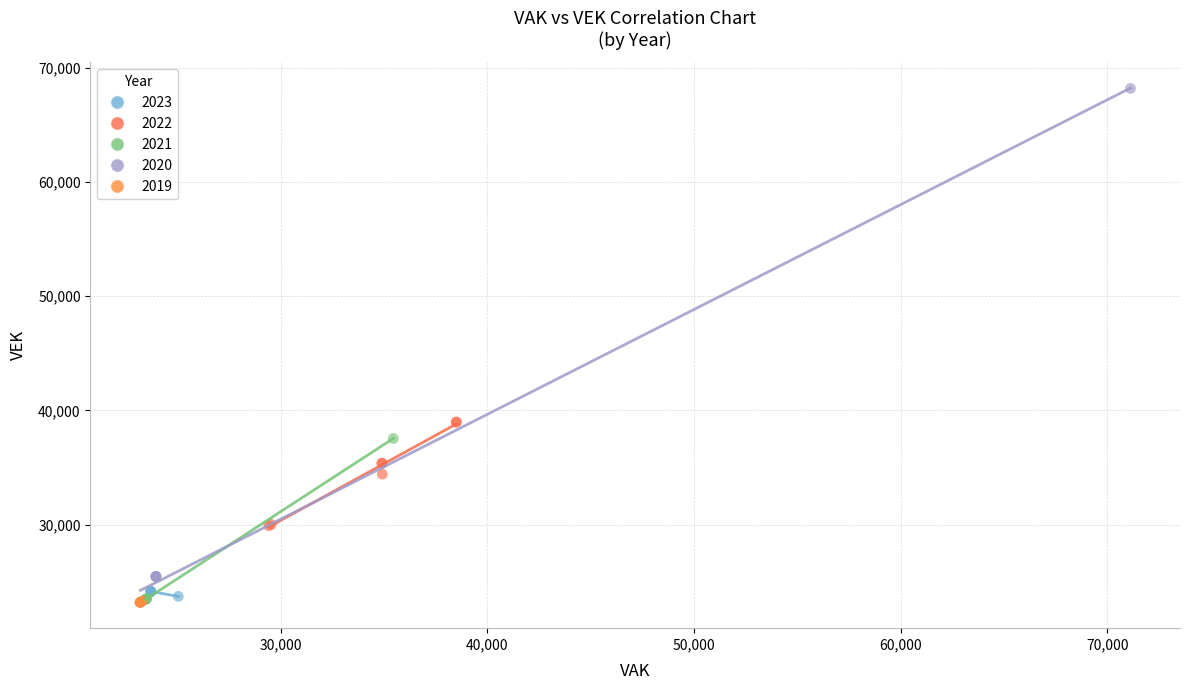

What are all the series names shown in the legend?

2023, 2022, 2021, 2020, 2019